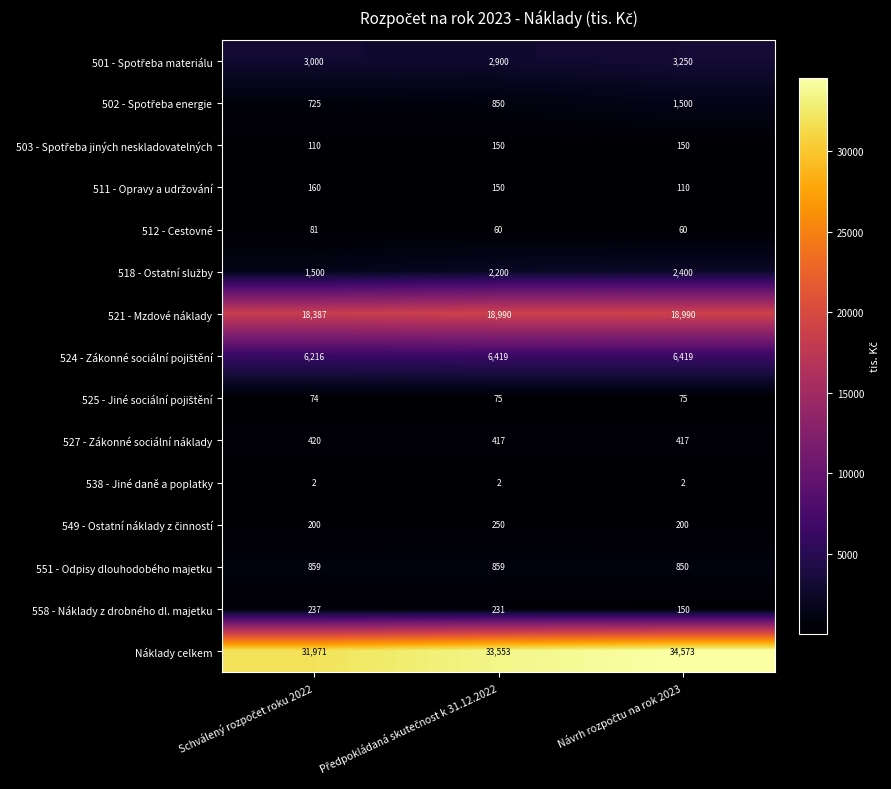

Which series has the widest spread of values?

Náklady celkem